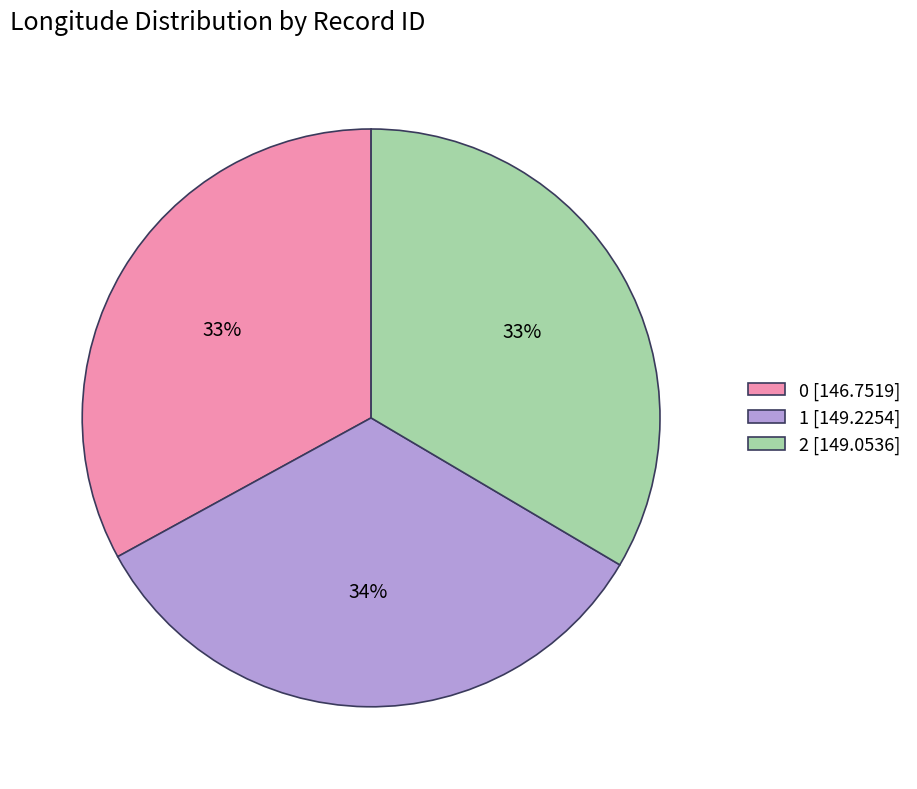

To the nearest percent, what is the combined percentage of 0 and 2?

66%